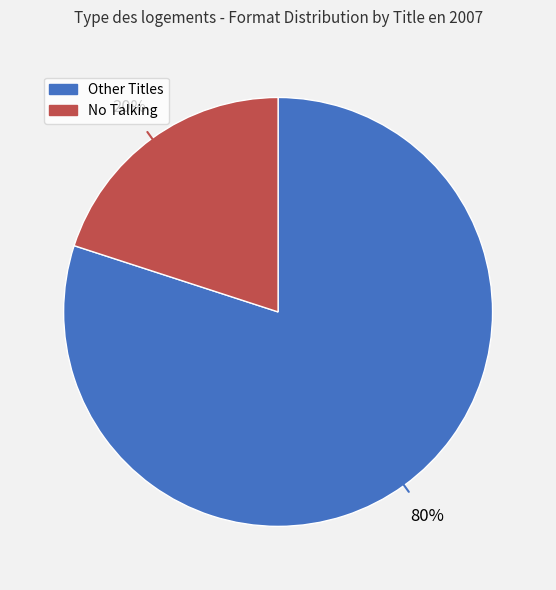

Does any single category account for the majority?

Yes